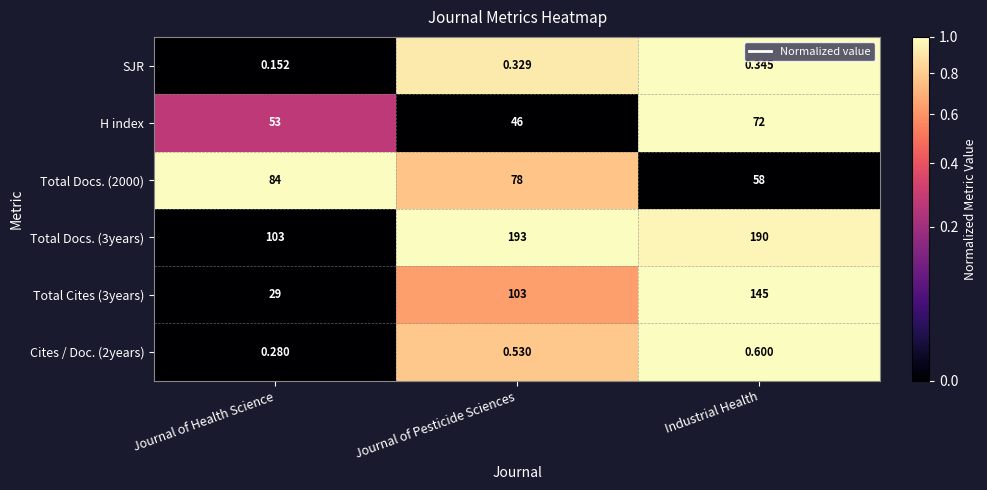

Which category has the highest value in the SJR series?

Industrial Health